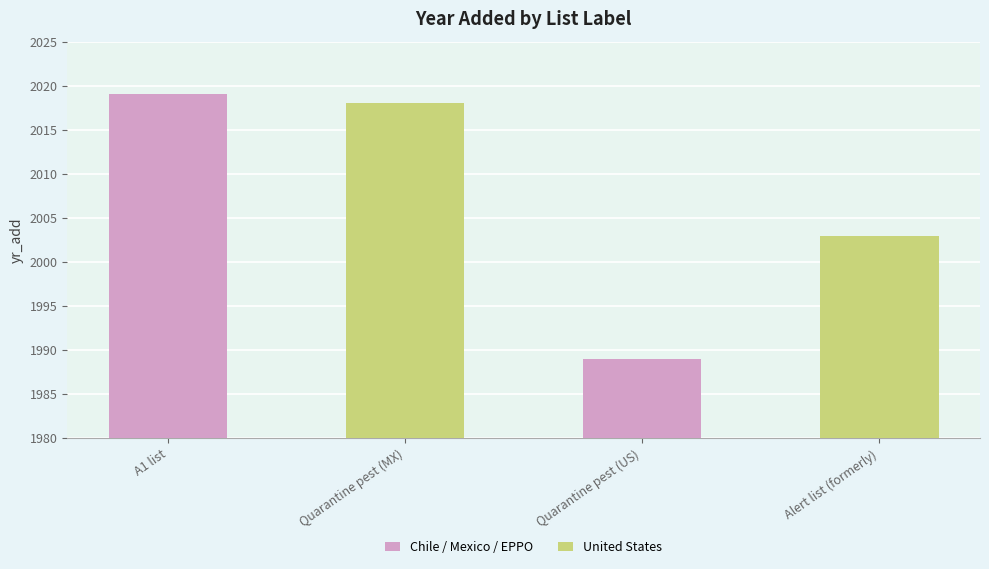

Rank the categories by value from highest to lowest.

A1 list, Quarantine pest (MX), Alert list (formerly), Quarantine pest (US)